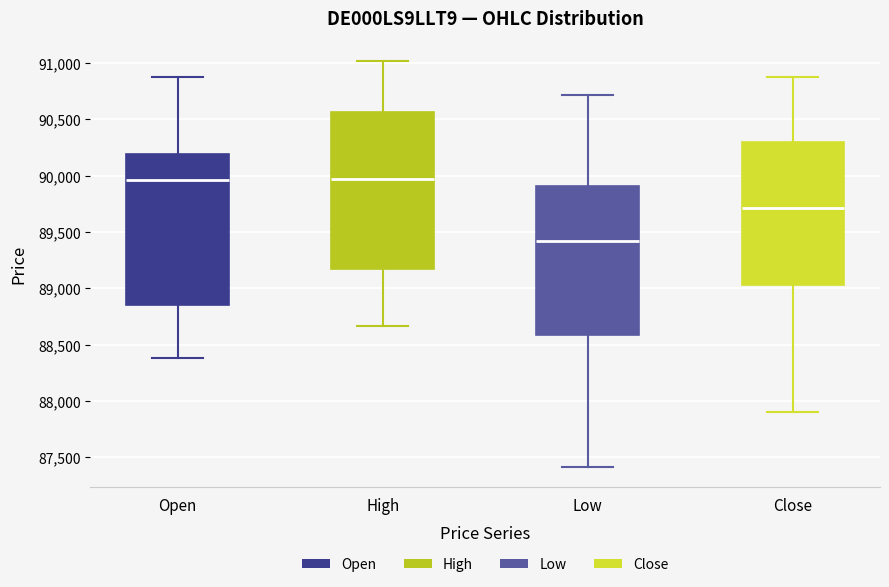

Reading left to right, transcribe this box plot: for each box, give where its median line is, the range the box spans, and where its two whiskers end, as read against the y-axis. The values are not printed on the chart, so give them approximately, as read against the axis.

Open: median 89950, box 88850 to 90200, whiskers 88400 to 90900
High: median 89950, box 89150 to 90550, whiskers 88650 to 91000
Low: median 89400, box 88600 to 89900, whiskers 87400 to 90700
Close: median 89700, box 89050 to 90300, whiskers 87900 to 90900